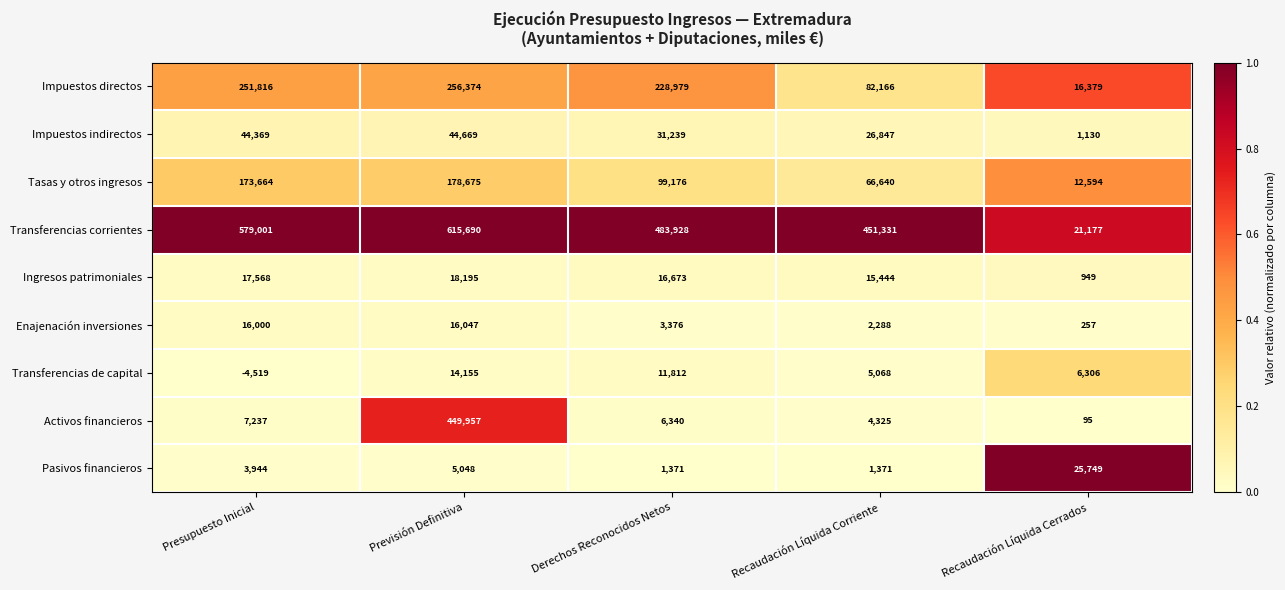

What is the maximum value shown in the chart?

615690